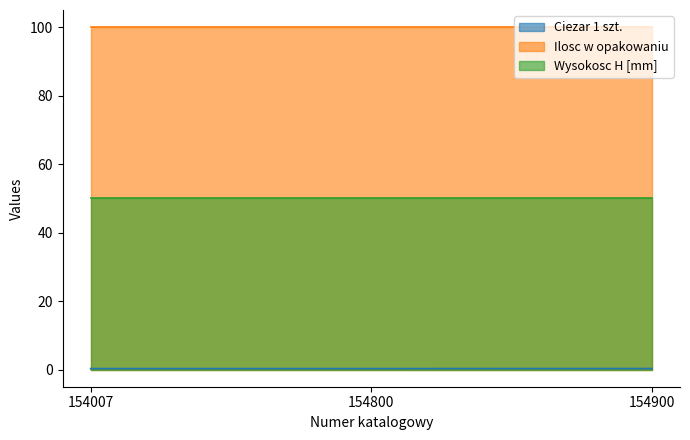

How many lines are shown in the chart?

3